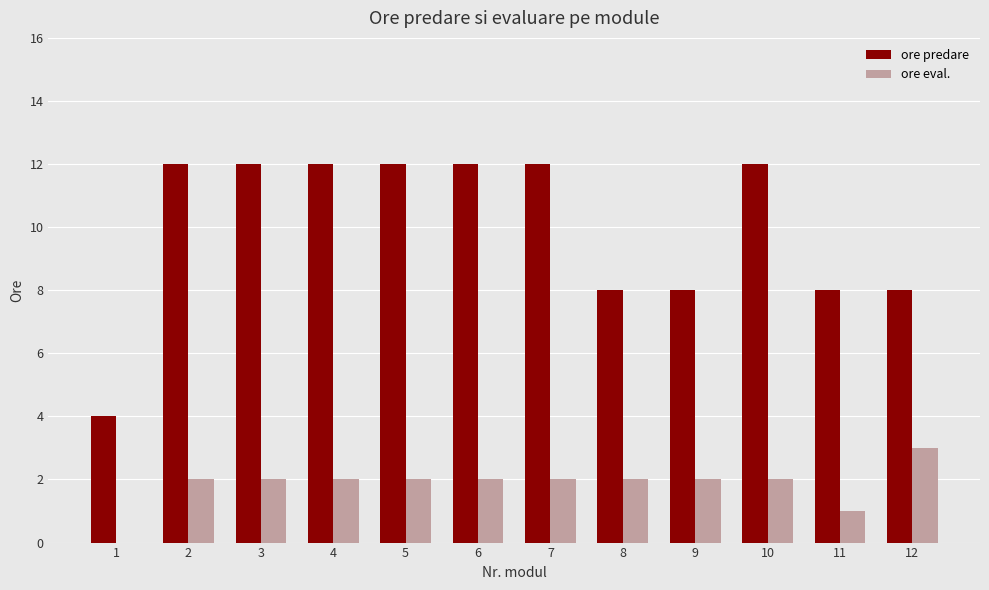

The value of ore predare at 3 is 19. True or false?

False